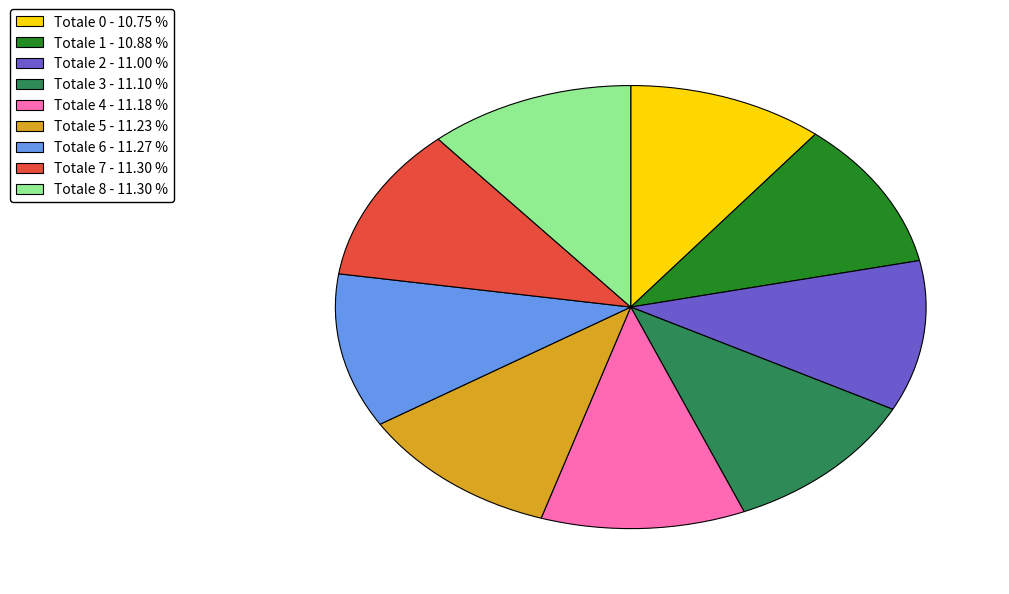

What is the ratio of the value at Totale 7 - 11.30 % to the value at Totale 3 - 11.10 %?

1.0